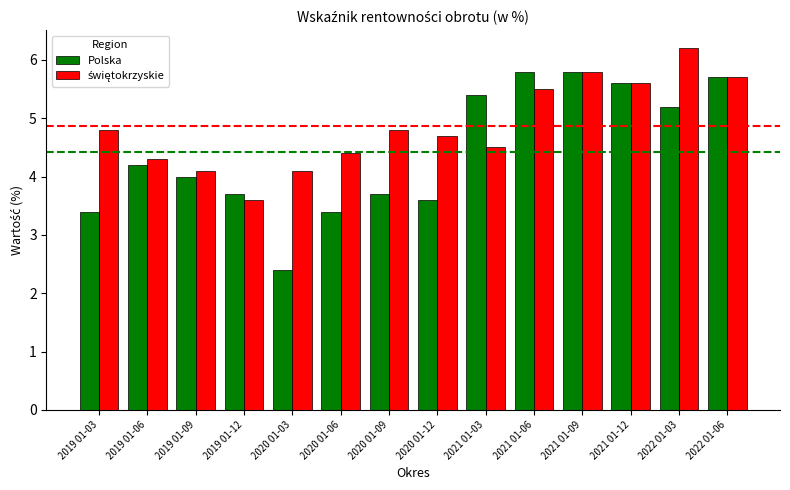

How many bars are there in total?

28